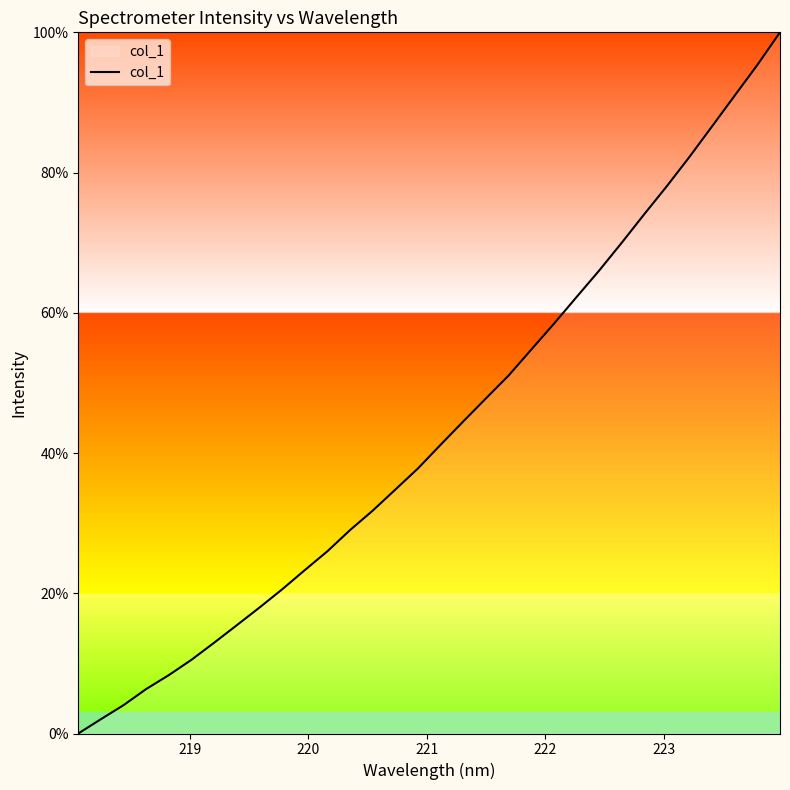

What is the greatest value displayed?

100.0